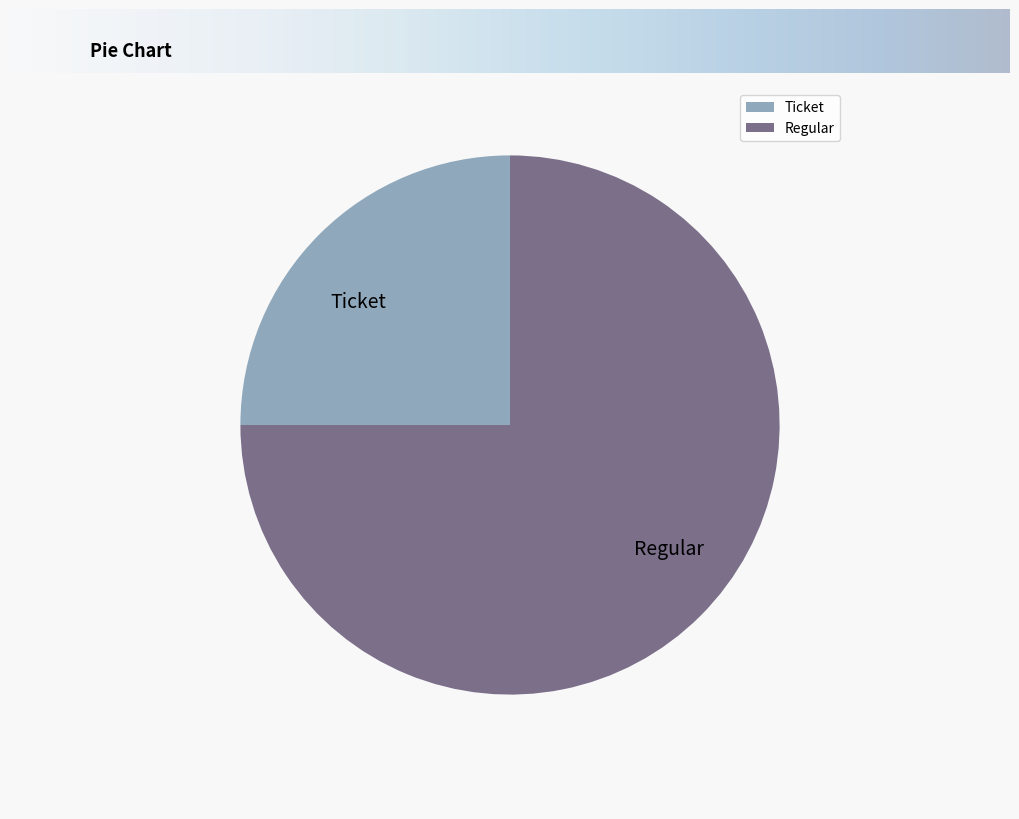

True or false: Regular accounts for 92% of the total.

False